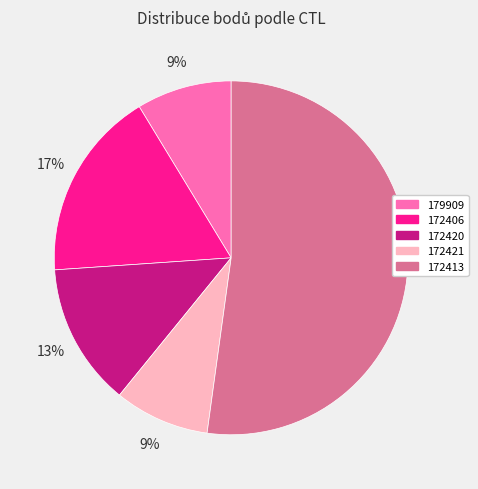

What is the largest slice in the pie chart?

172413